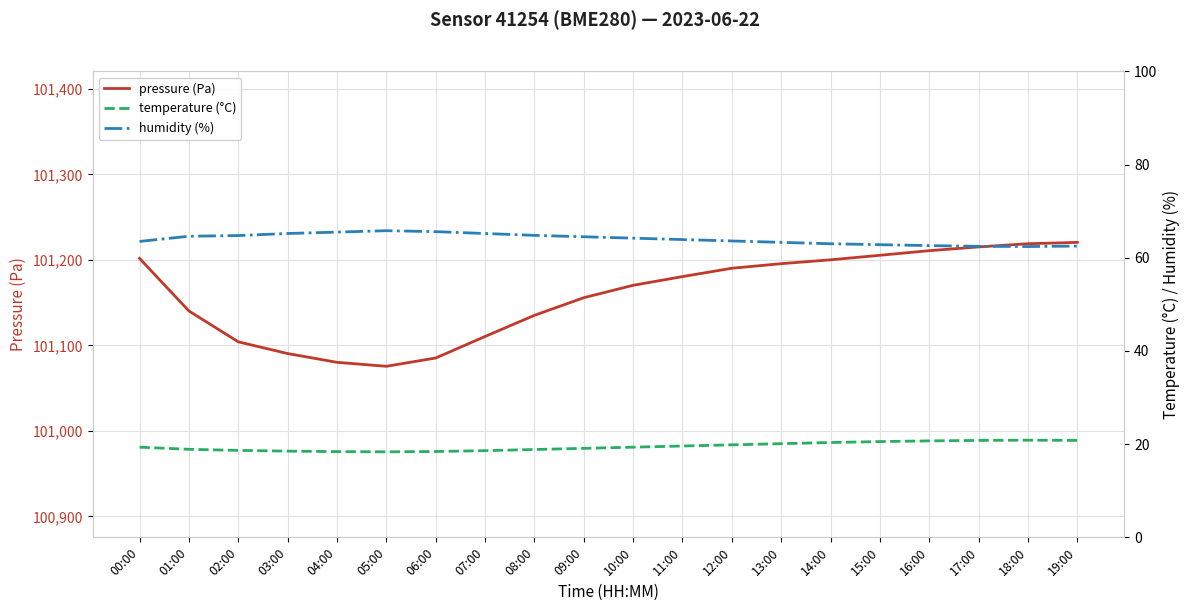

What are all the series names shown in the legend?

pressure (Pa), temperature (°C), humidity (%)